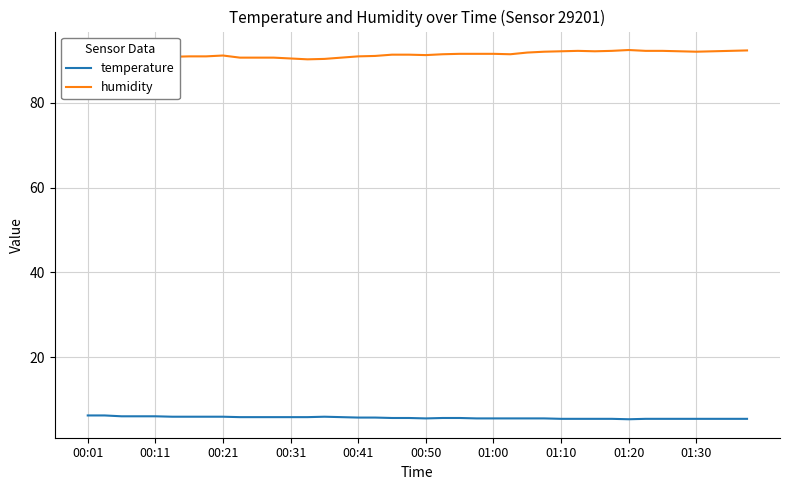

Which series has the largest total across all categories?

humidity